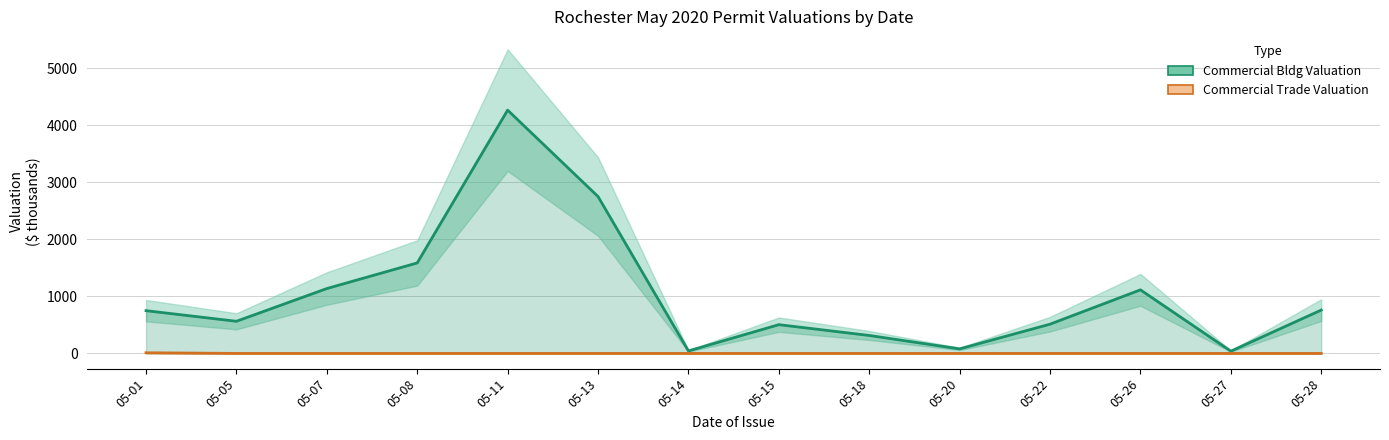

Does the chart have visible grid lines?

Yes